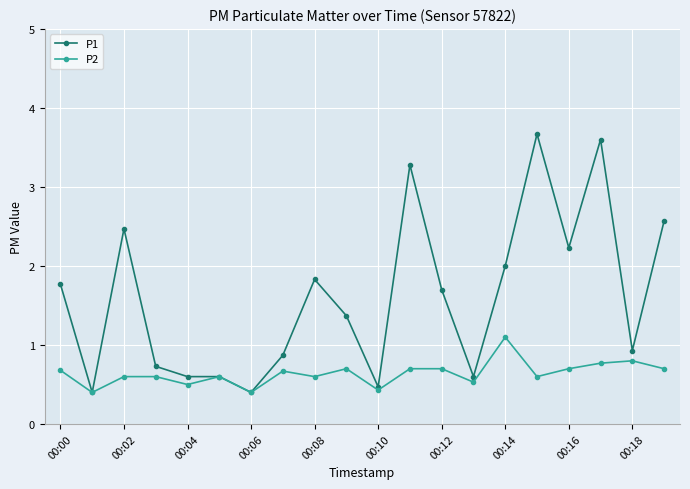

What are all the series names shown in the legend?

P1, P2